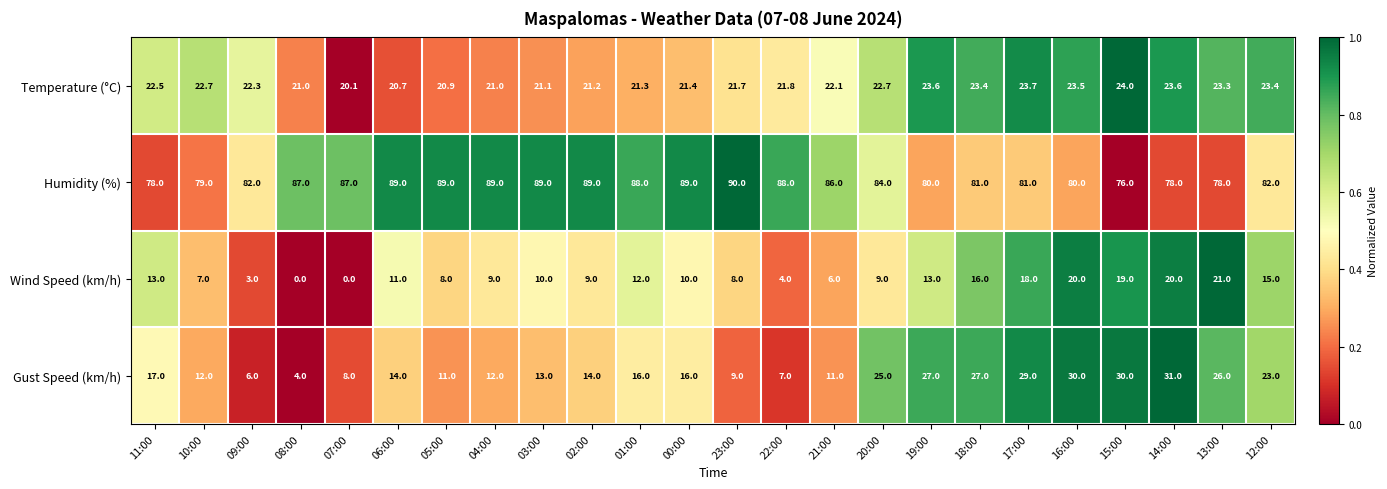

At 12:00, list the series in order from smallest to largest.

Wind Speed (km/h), Gust Speed (km/h), Temperature (°C), Humidity (%)